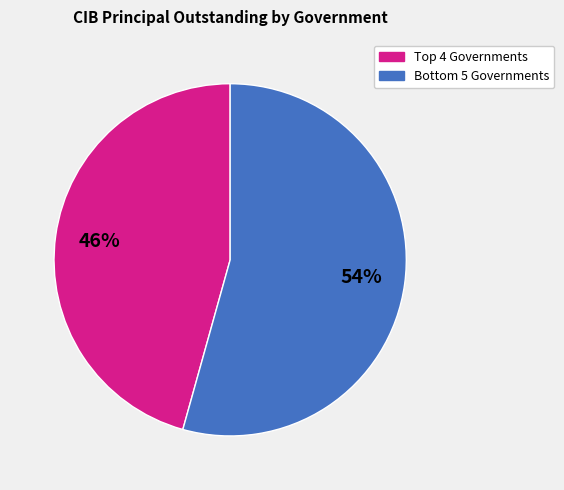

Is there a majority slice in this chart?

Yes